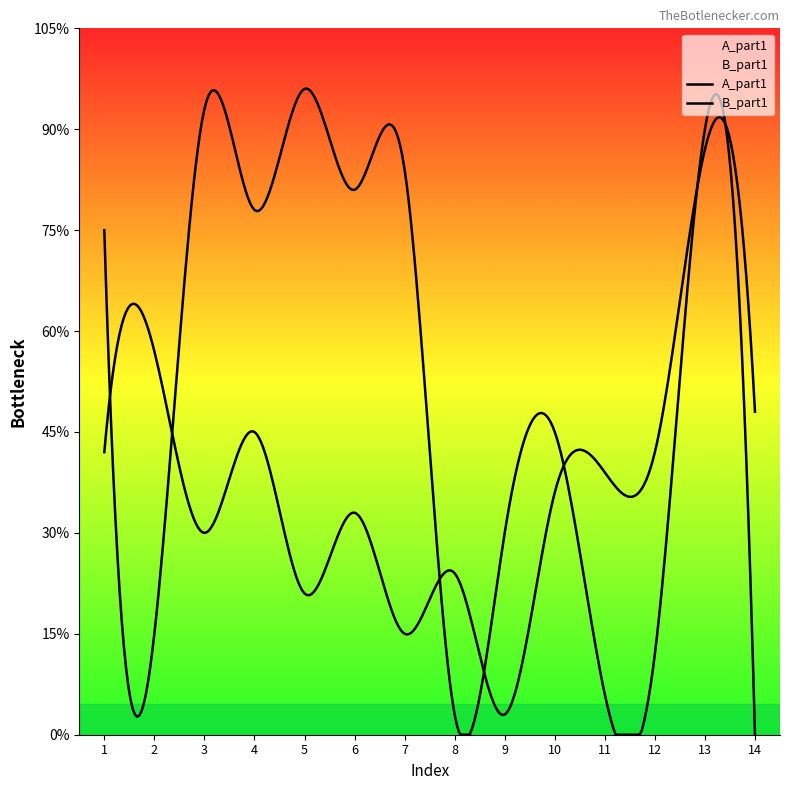

What is the difference between the B_part1 values at 7 and 5?

4